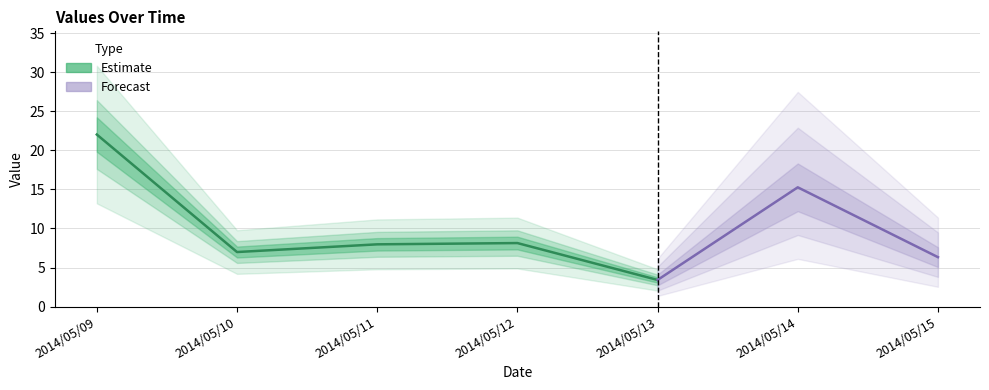

Which category has the highest value across all series?

2014/05/09